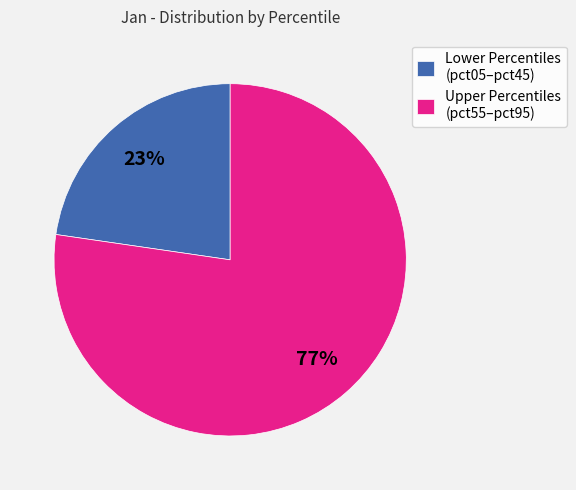

Combined, do Lower Percentiles (pct05–pct45) and Upper Percentiles (pct55–pct95) account for over 50%?

Yes